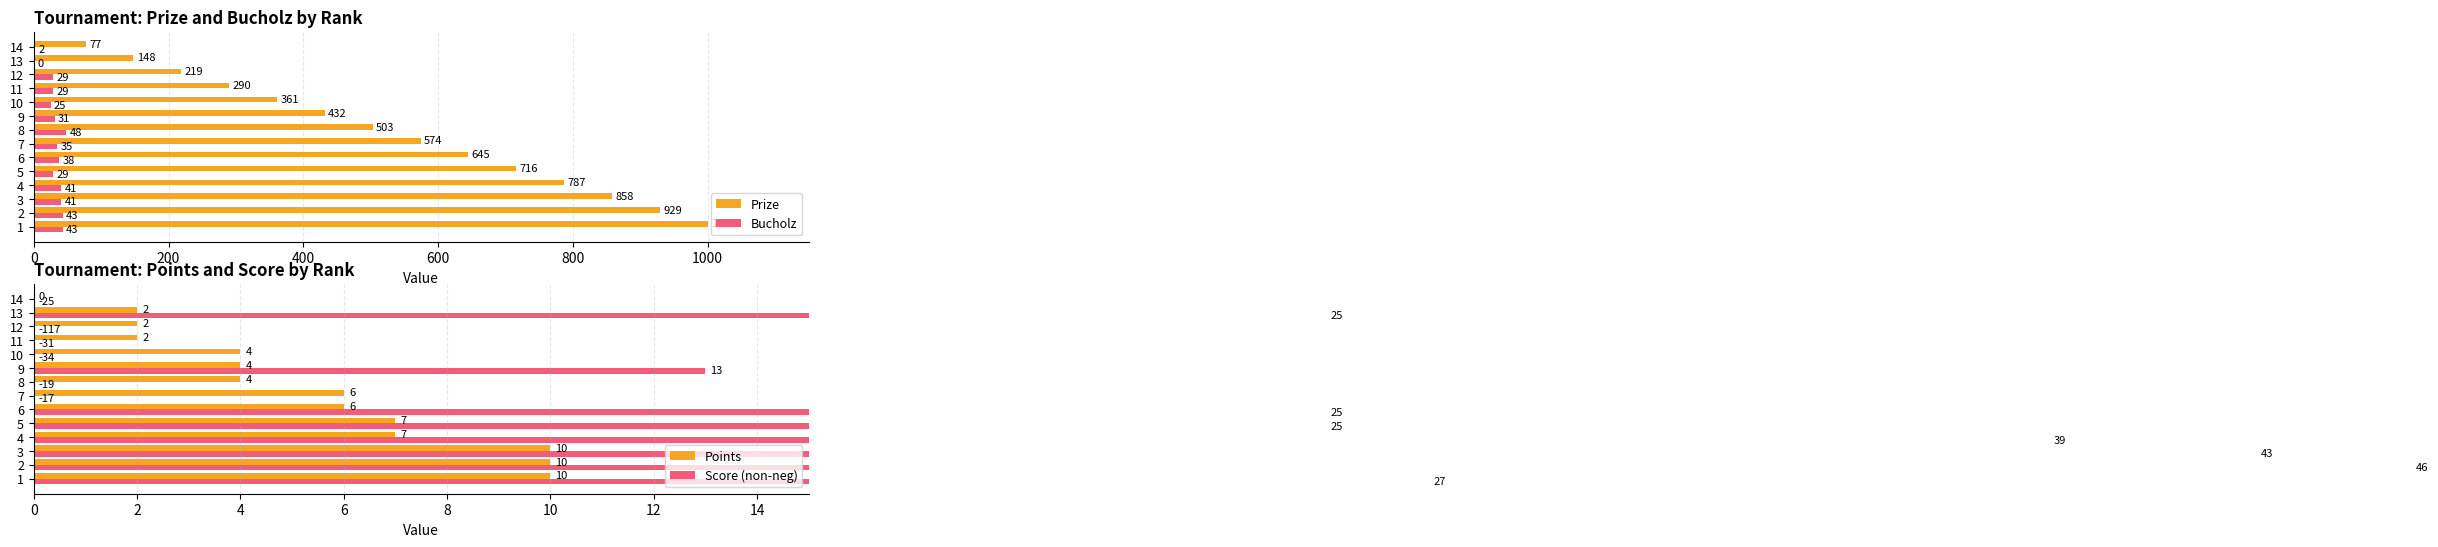

How many data points does each series have?

14